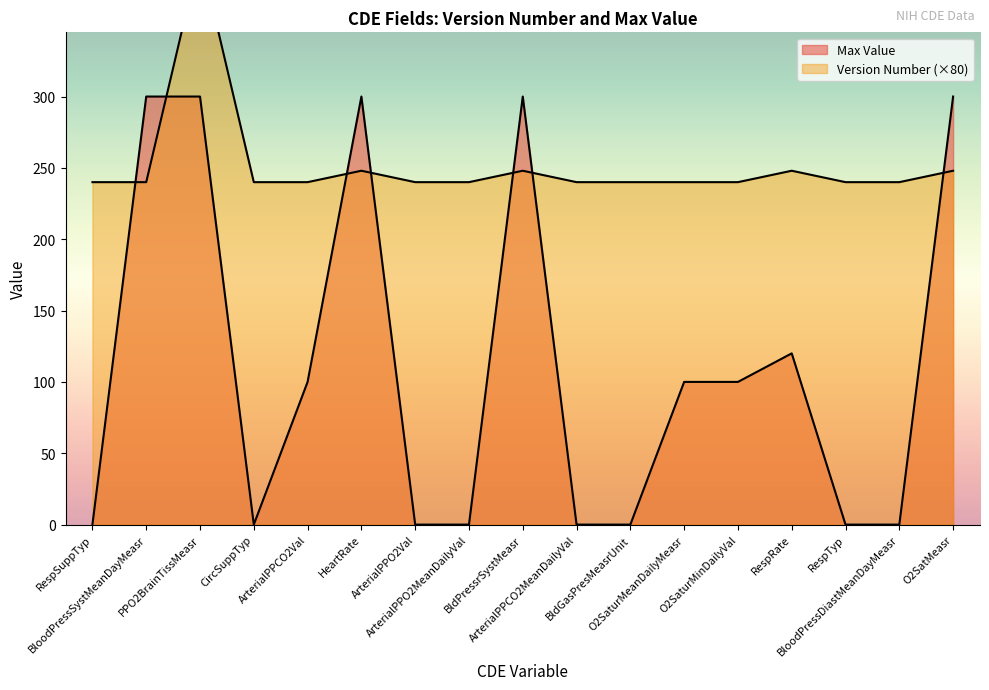

What is the label of the 2nd point from the right?

BloodPressDiastMeanDayMeasr